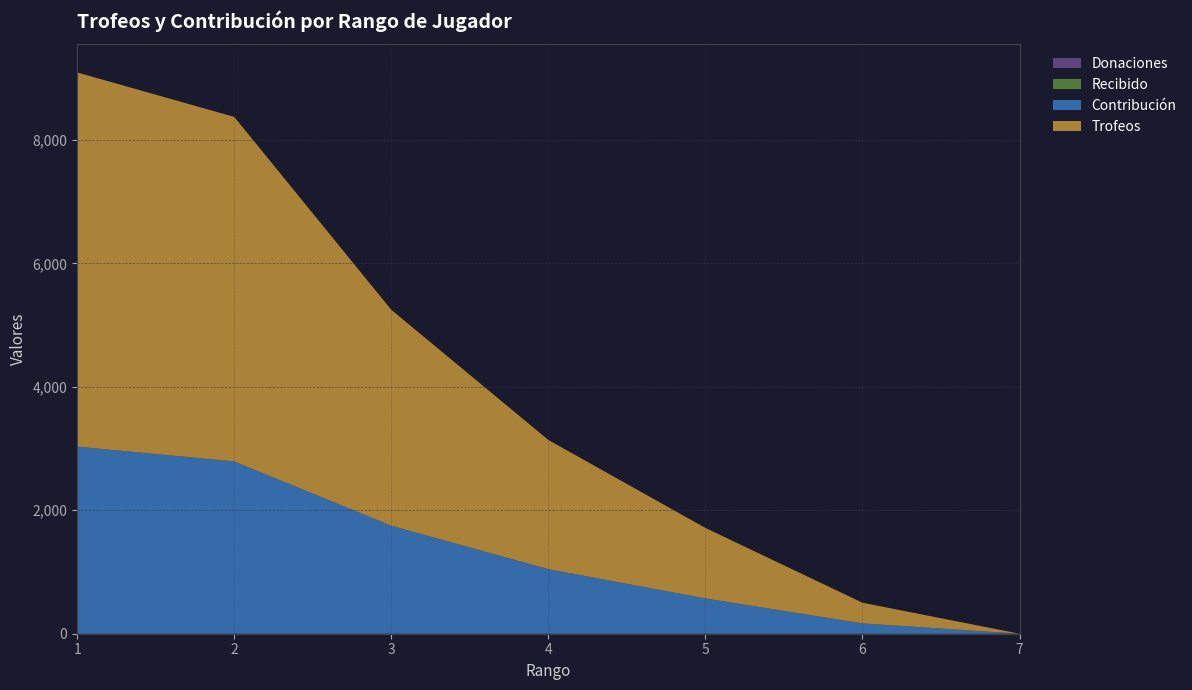

Reading left to right, list all the values displayed in this chart.

Donaciones: 1=0	2=0	3=0	4=0	5=0	6=0	7=0
Recibido: 1=0	2=0	3=0	4=0	5=0	6=0	7=0
Contribución: 1=3031	2=2791	3=1749	4=1046	5=571	6=167	7=0
Trofeos: 1=6062	2=5582	3=3499	4=2093	5=1143	6=335	7=0